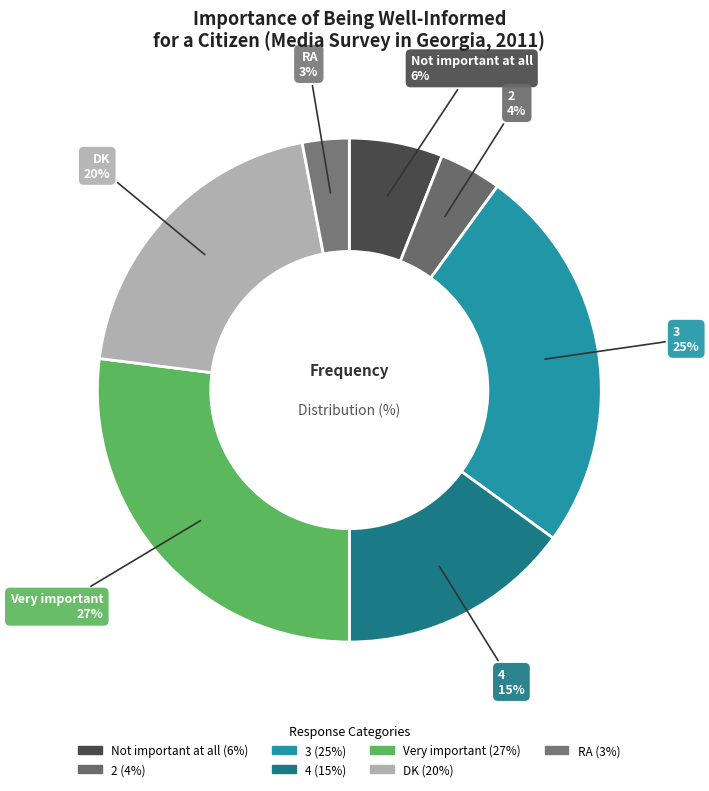

How many segments does this pie chart have?

7